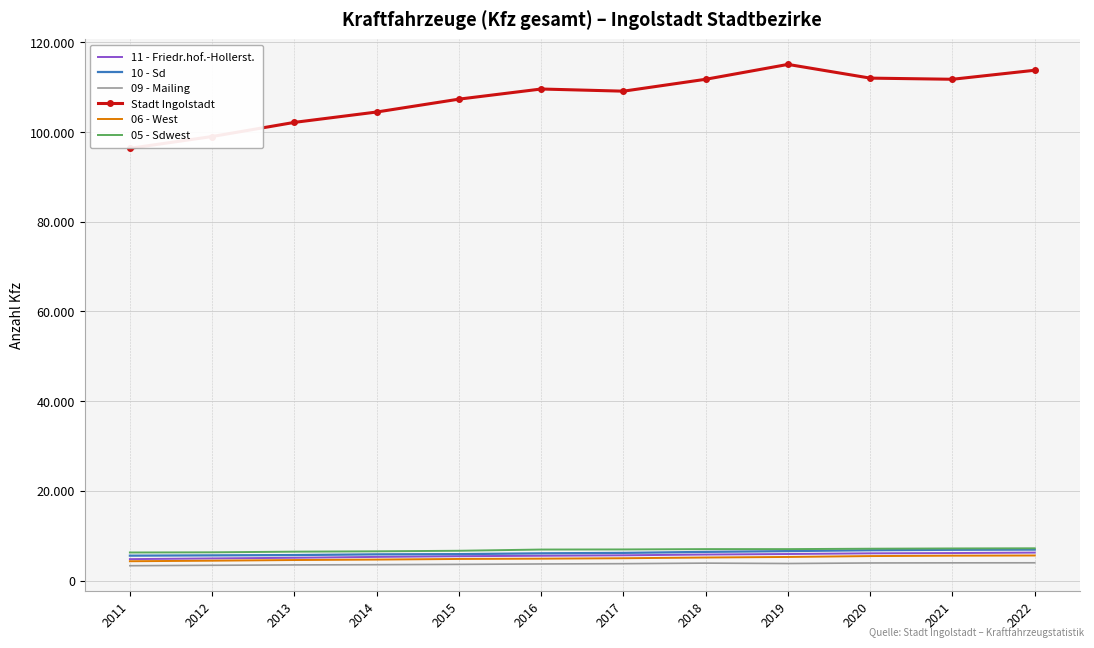

What are all the series names shown in the legend?

11 - Friedr.hof.-Hollerst., 10 - Sd, 09 - Mailing, Stadt Ingolstadt, 06 - West, 05 - Sdwest